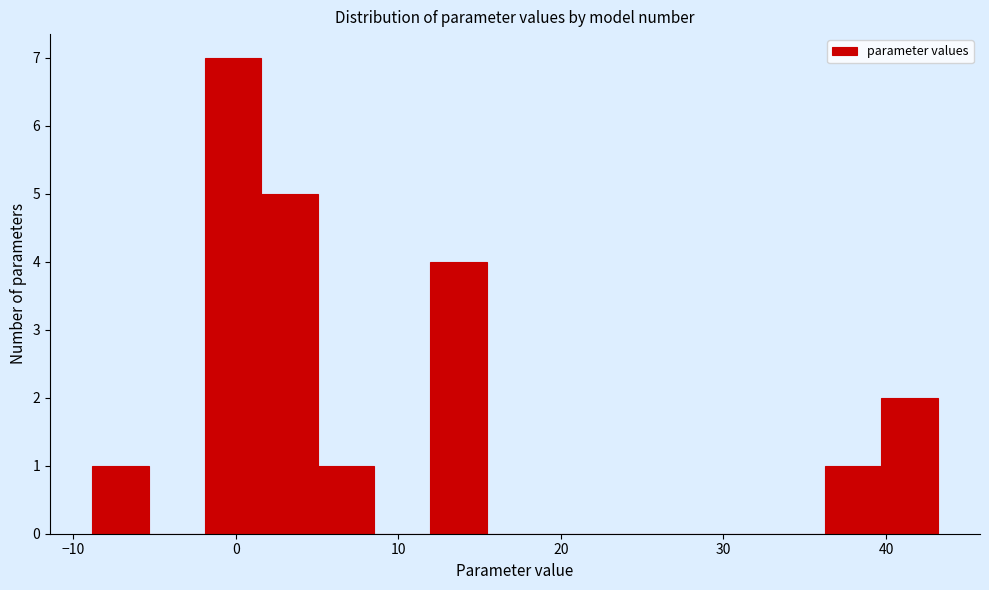

Around what value on the x-axis is the tallest bar? Give the approximate position of its centre, as read against the axis.

0